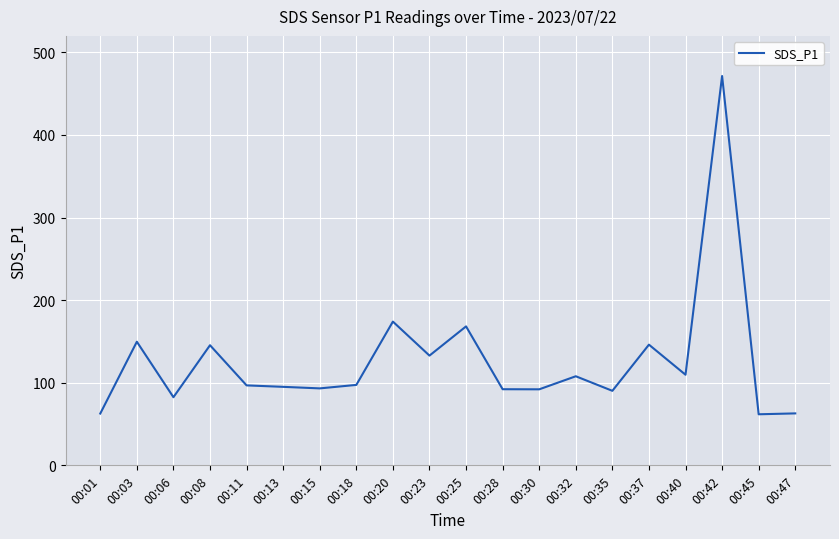

Approximately how many times larger is the value at 00:01 compared to 00:11?

0.6